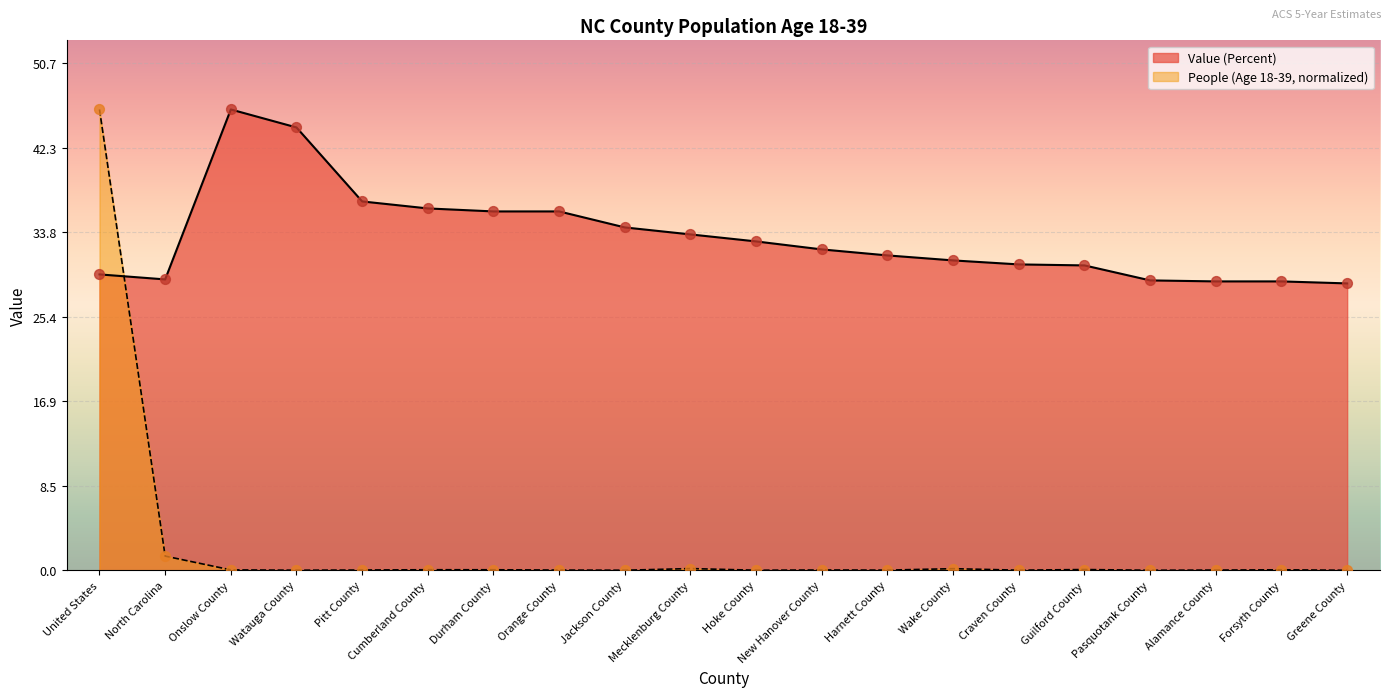

At how many categories does at least one series exceed 40?

3